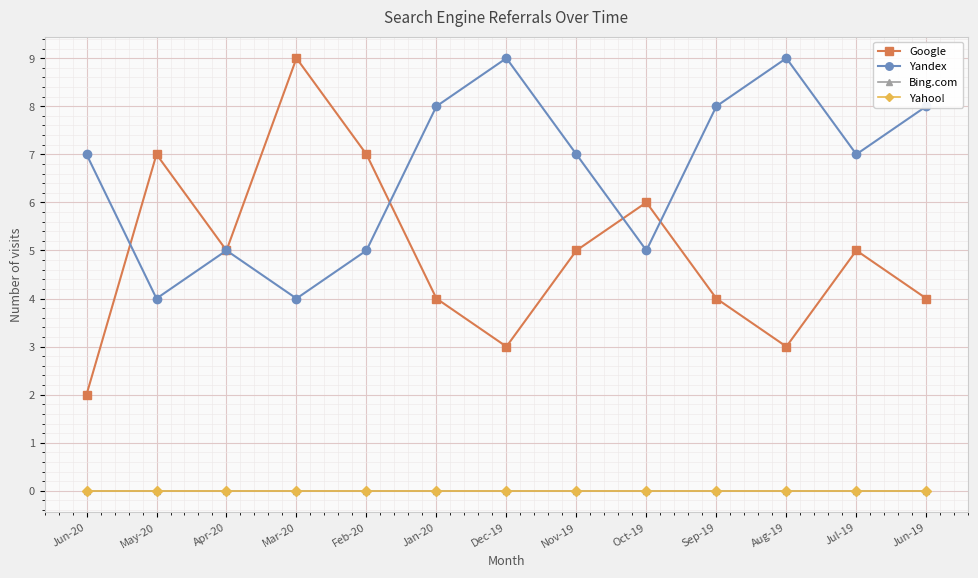

Is this an area chart (filled region under the line)?

No